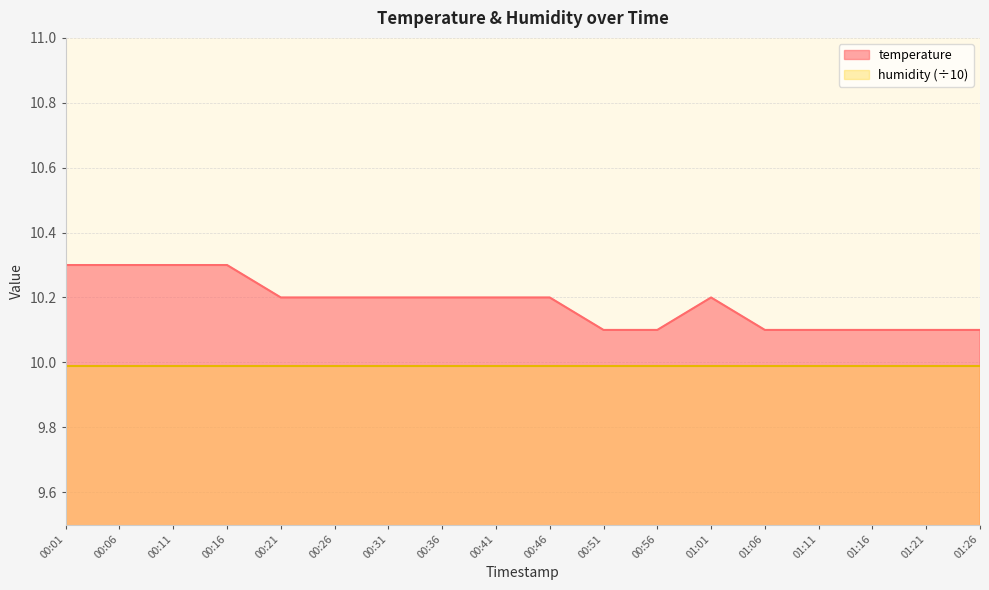

Reading right to left, extract all data points from this chart.

10.1	10.1	10.1	10.1	10.1	10.2	10.1	10.1	10.2	10.2	10.2	10.2	10.2	10.2	10.3	10.3	10.3	10.3